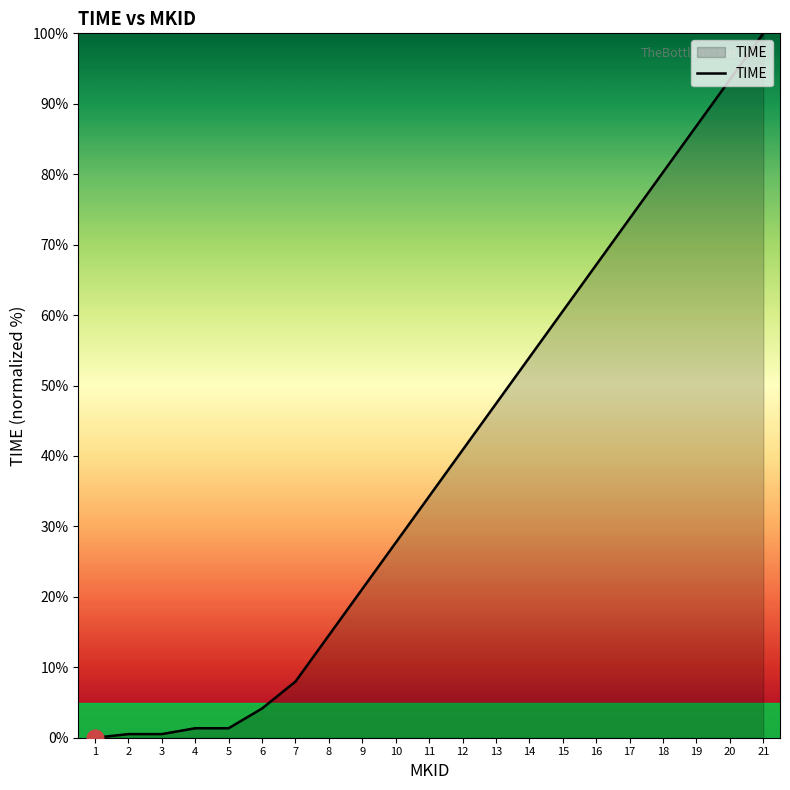

What is the difference between the maximum and minimum values?

100.0